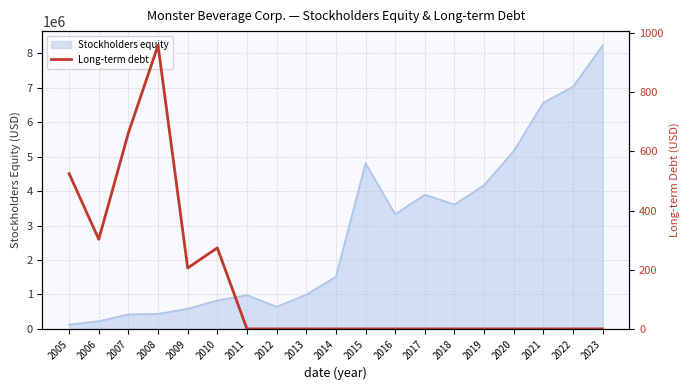

What is the maximum value for Stockholders equity?

8228744